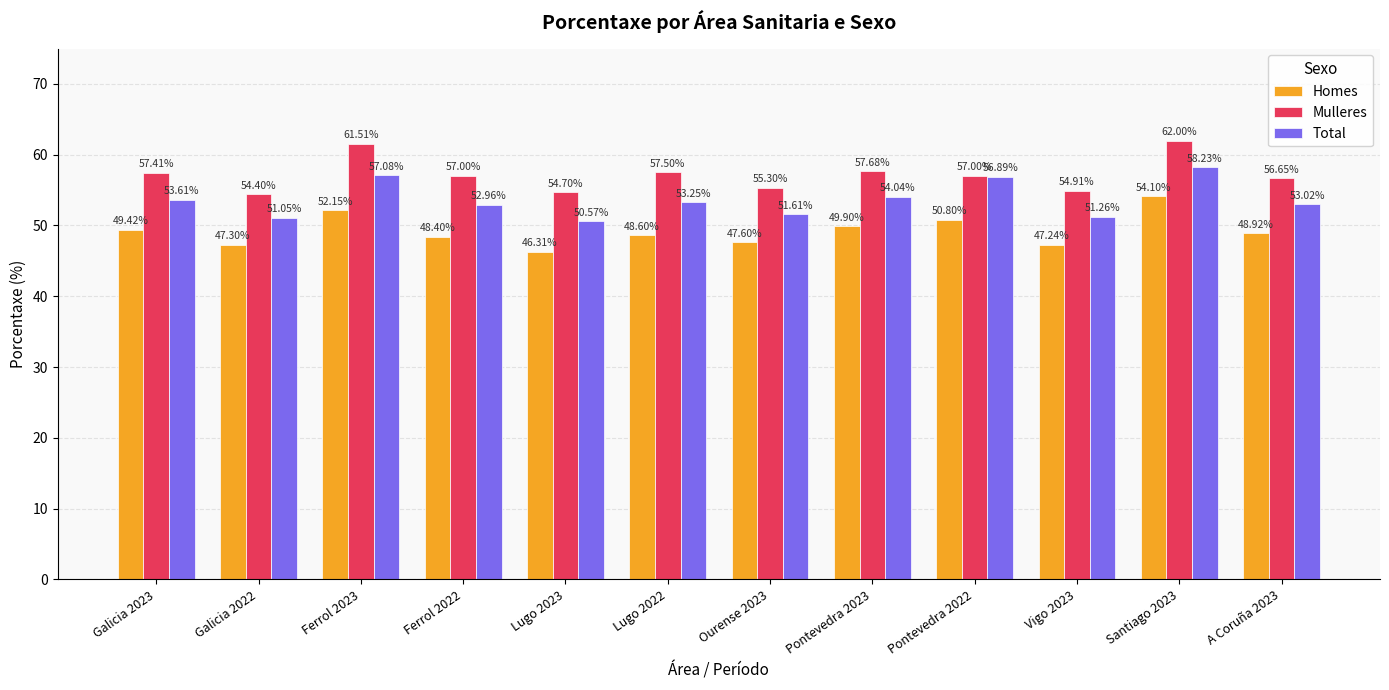

Which series has the largest total across all categories?

Mulleres